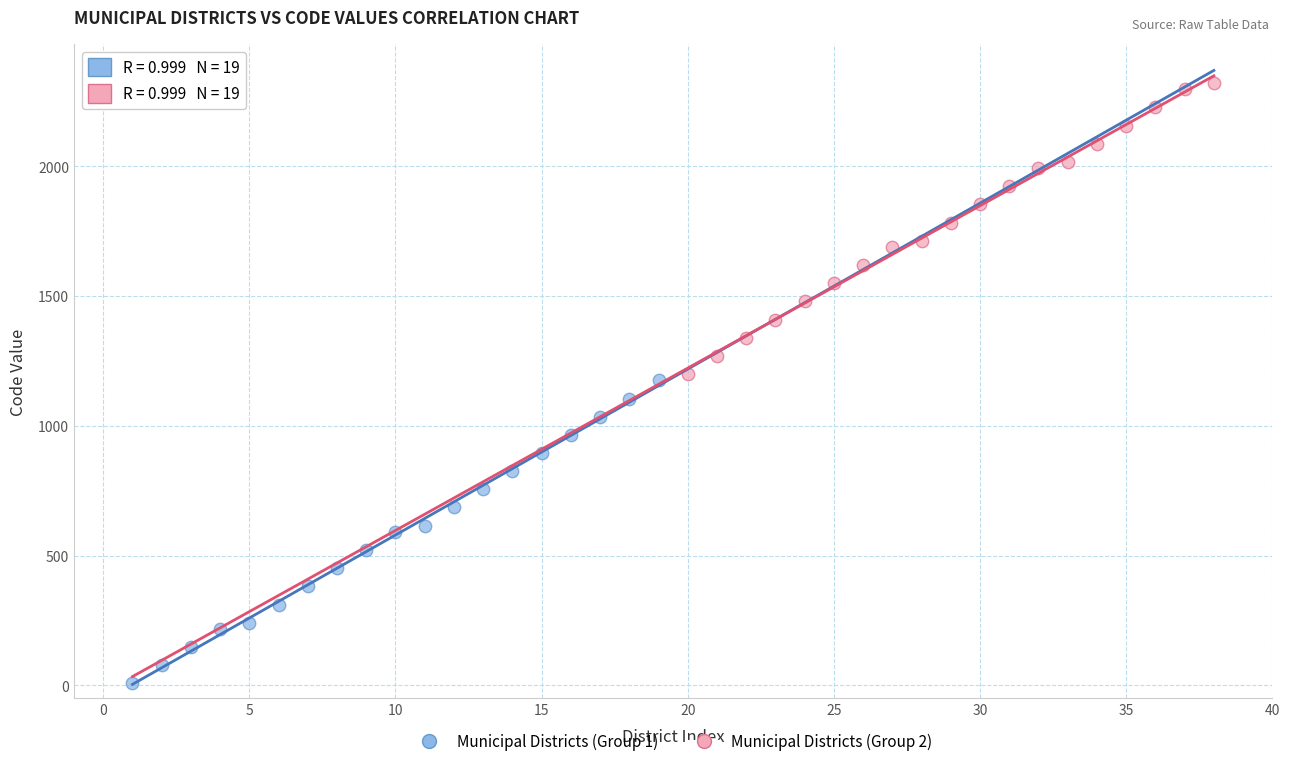

Which series reaches the maximum Y coordinate?

Municipal Districts (Group 2)